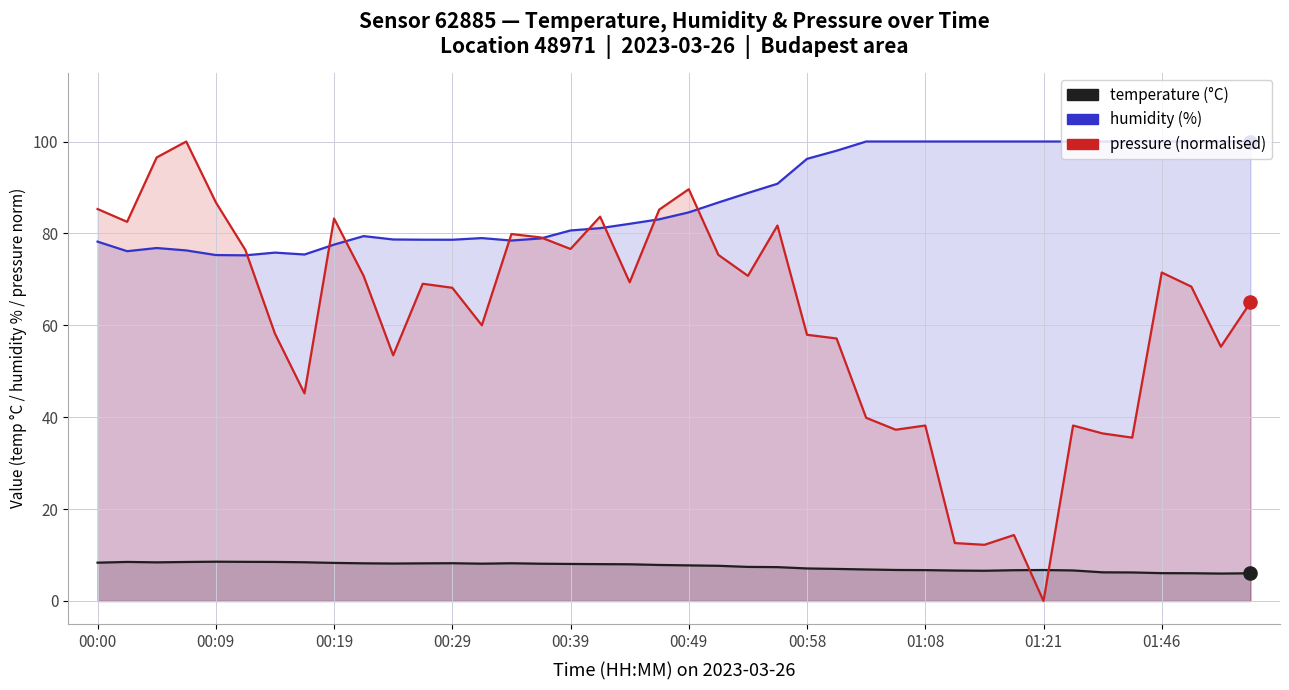

Which series contains the highest Y value?

humidity